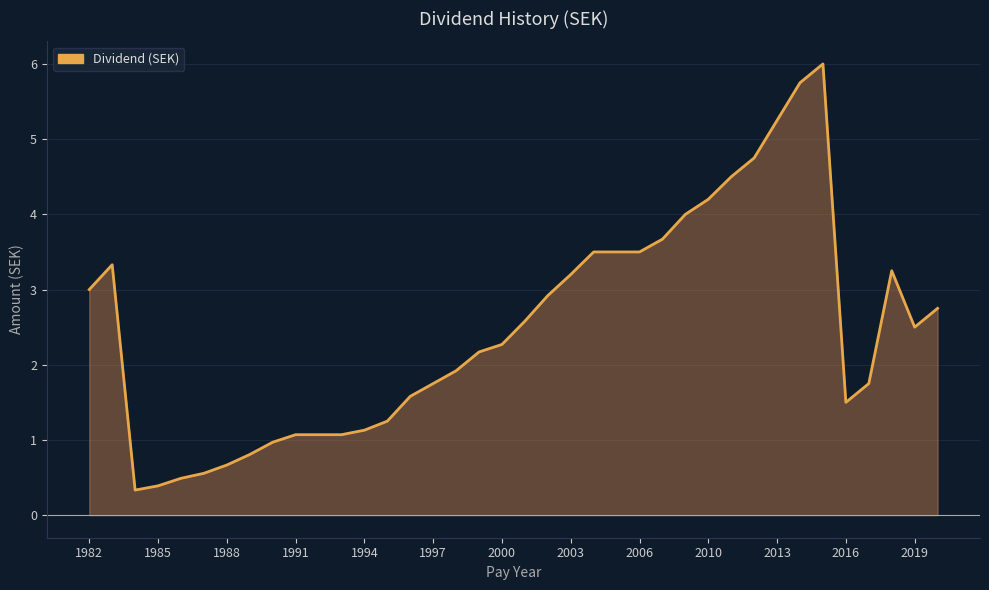

What is the difference between the maximum and minimum values?

5.7